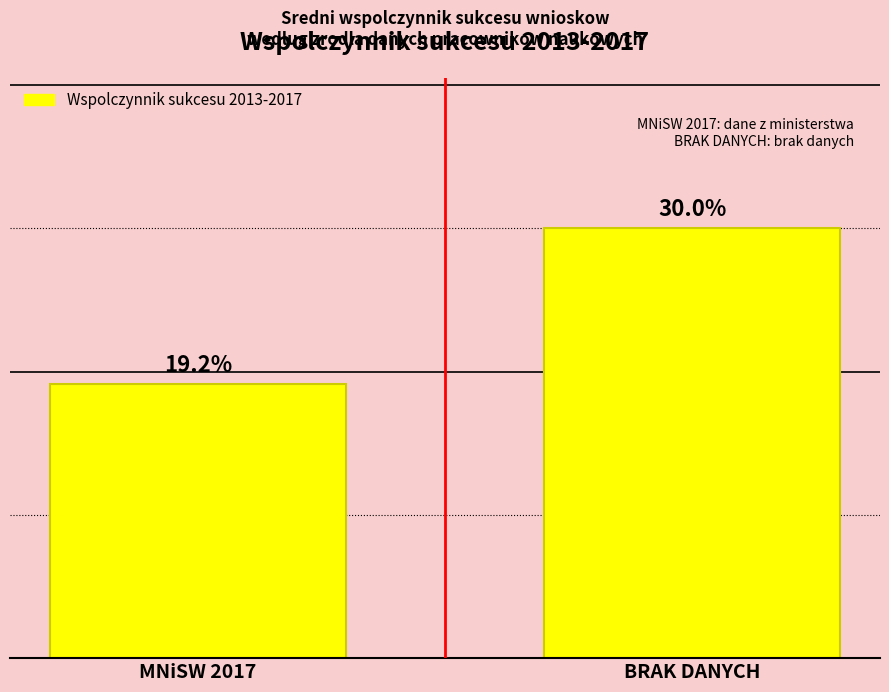

Reading left to right, list all the values displayed in this chart.

0.2	0.3